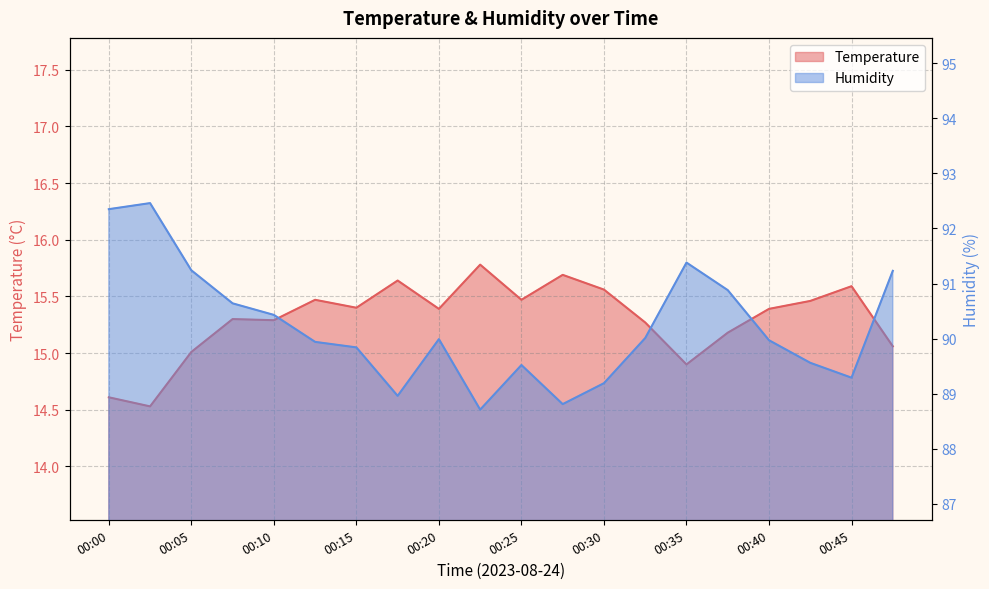

At 00:25, list the series in order from largest to smallest.

Humidity, Temperature